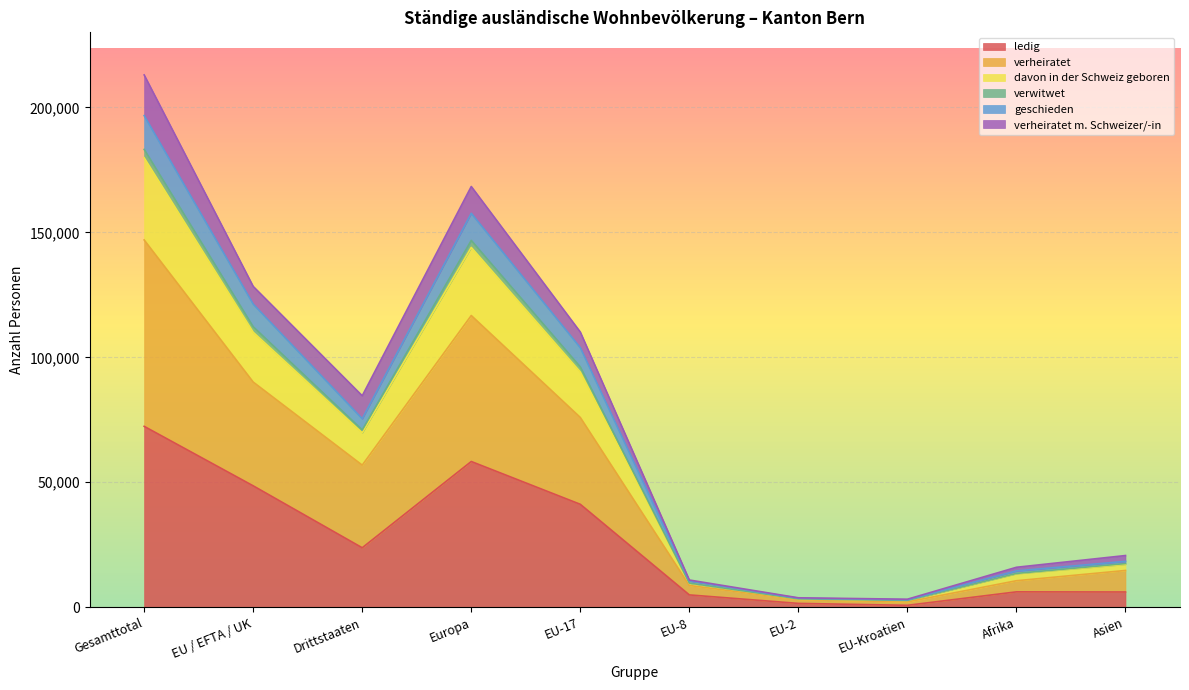

Which series has the largest total across all categories?

verheiratet